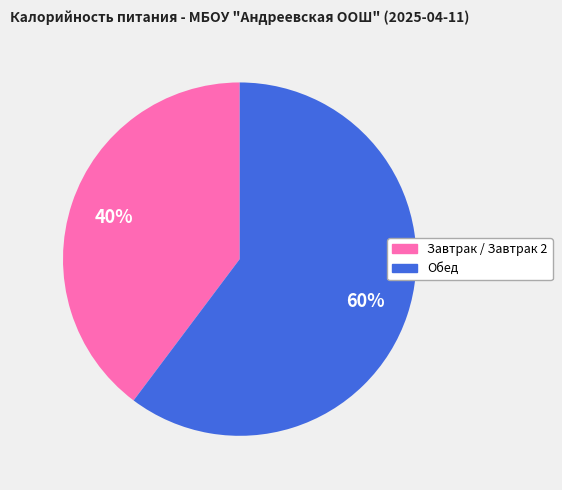

Is there a majority slice in this chart?

Yes